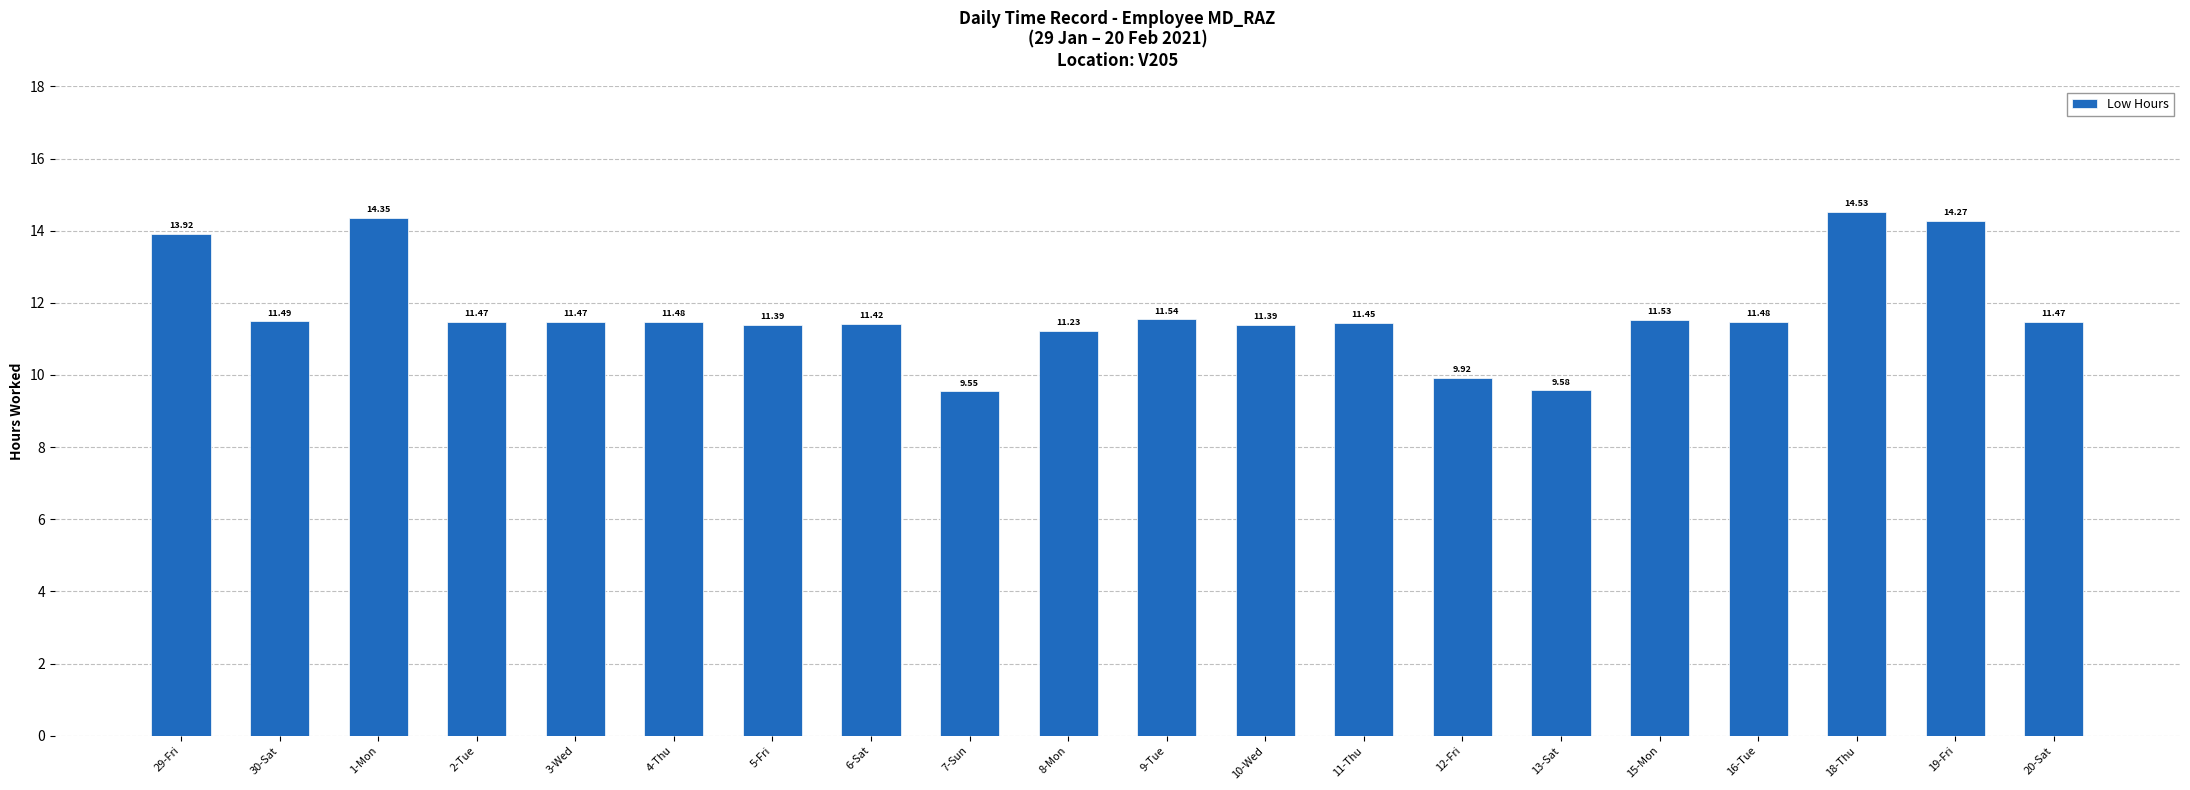

Which has a higher value, 20-Sat or 18-Thu?

18-Thu